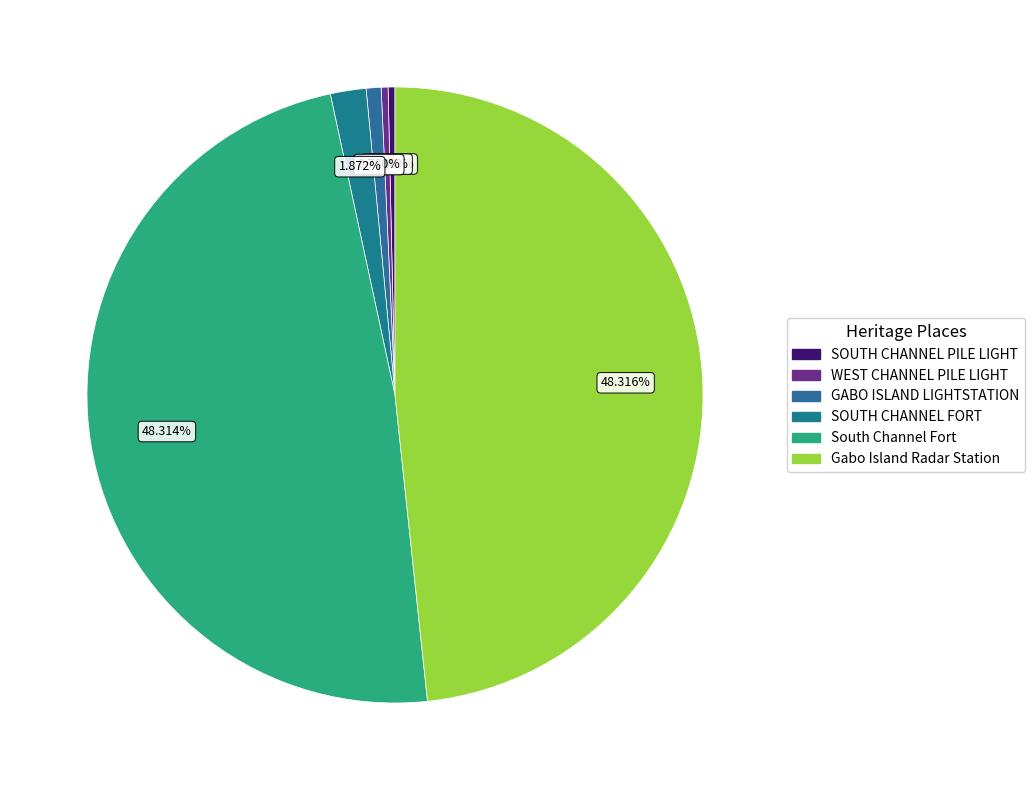

Is there any slice that represents more than half of the pie?

No